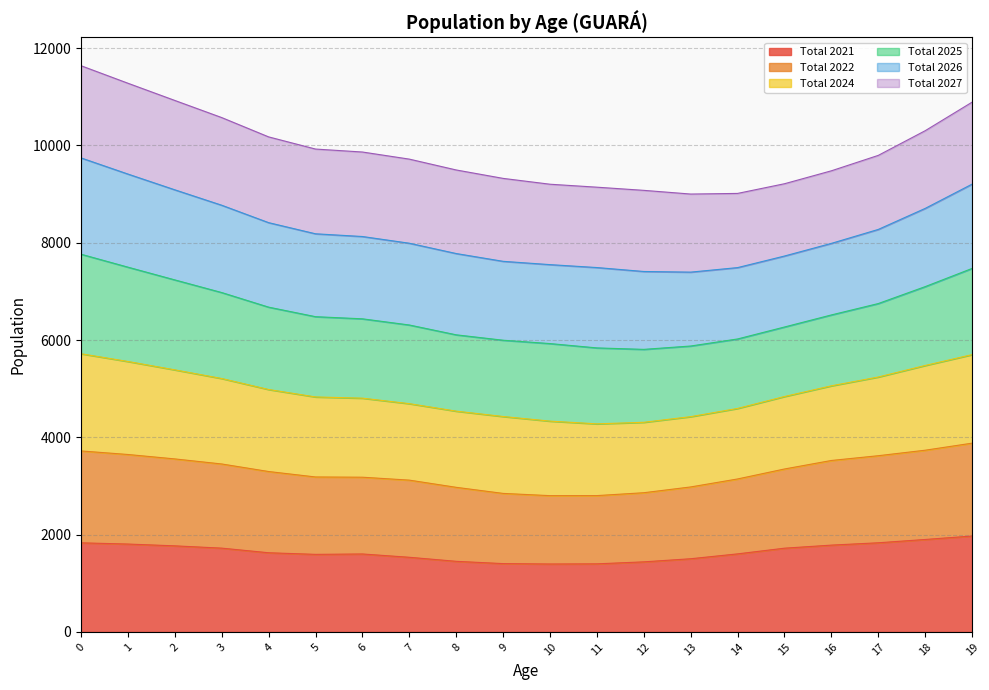

The value of Total 2021 at 1 is 1806. True or false?

True